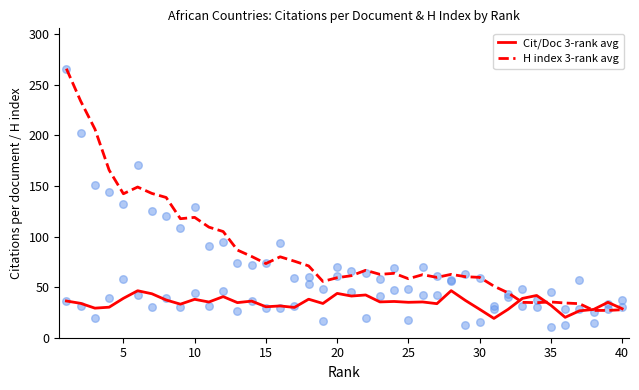

Which series contains the highest Y value?

H index (3-rank avg)